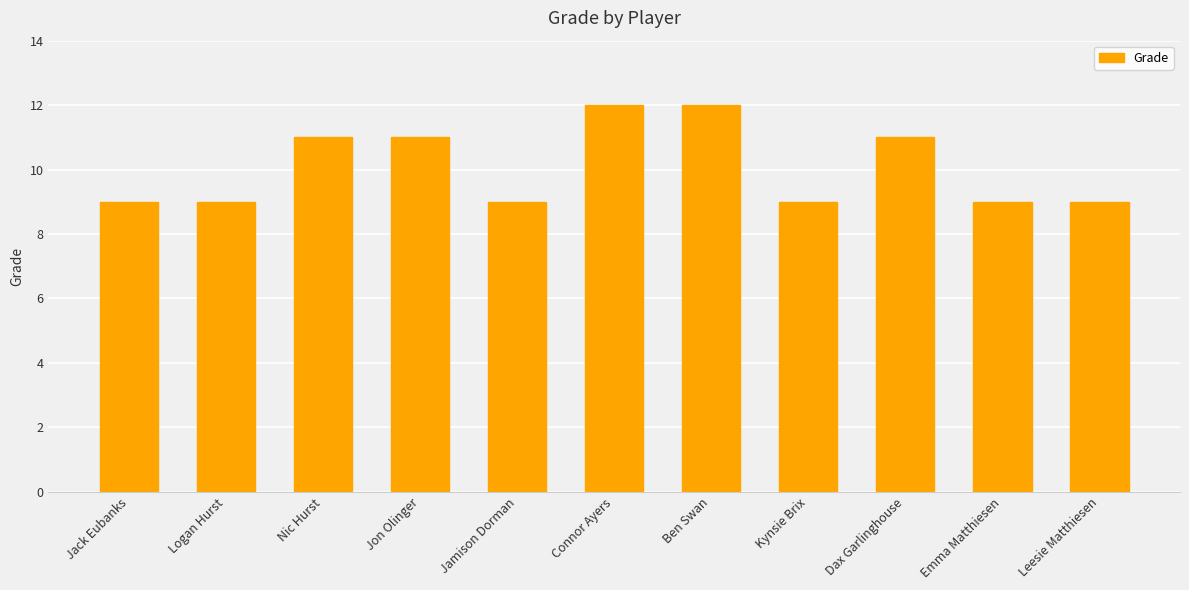

What is the label of the 1st bar from the left?

Jack Eubanks